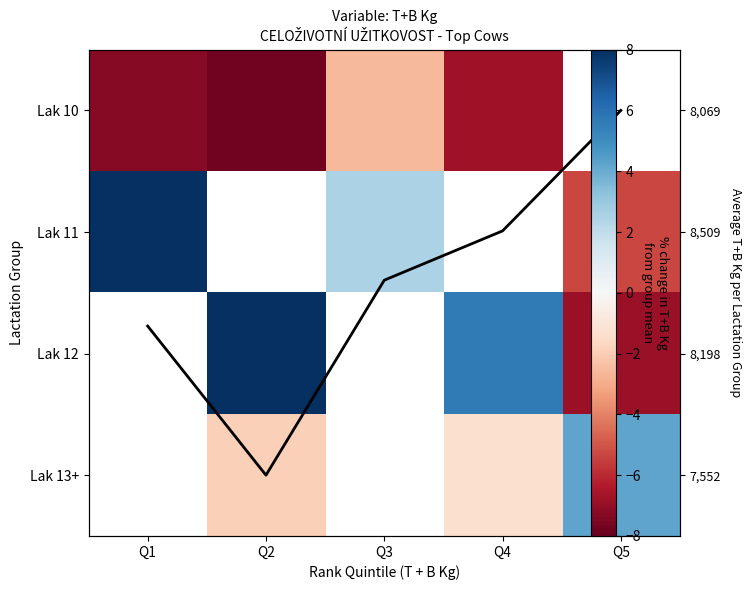

How many data points in Col trend are above 1?

3